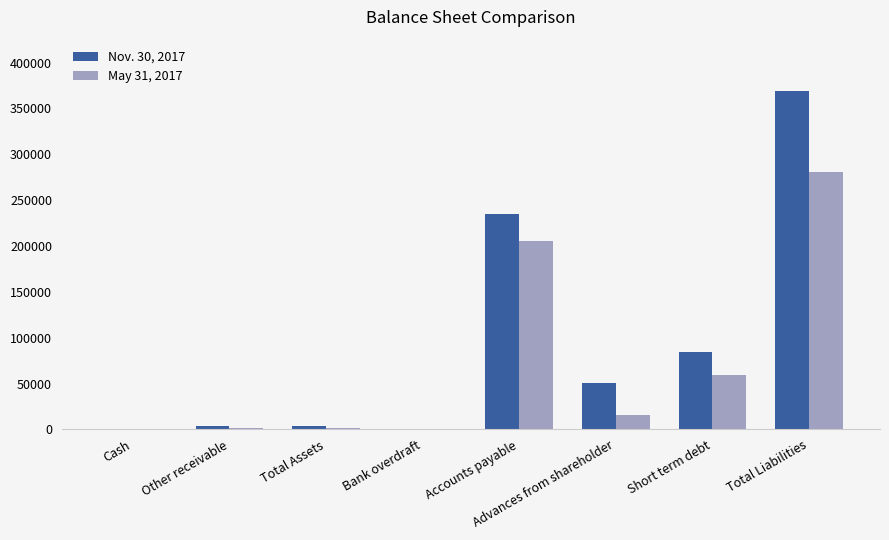

How many data points does each series have?

8